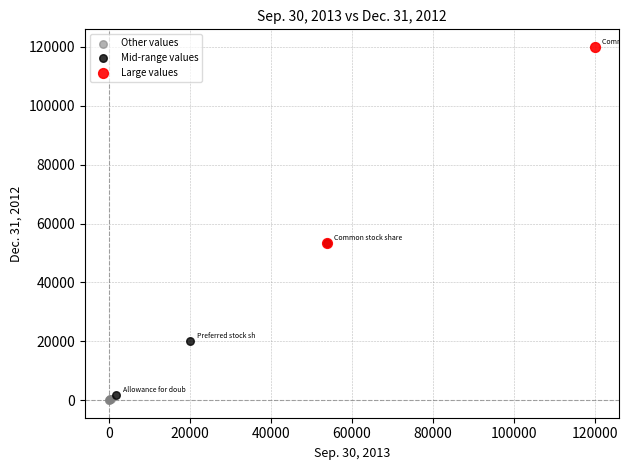

What are all the series names shown in the legend?

Other values, Mid-range values, Large values